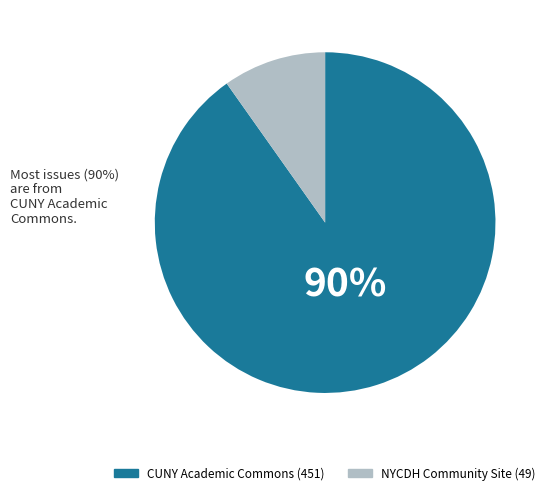

Does any single category account for the majority?

Yes